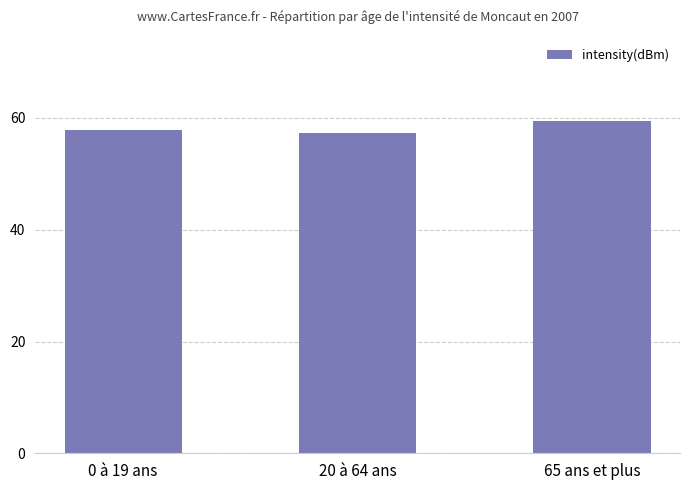

Reading right to left, what are all the values shown in this chart?

65 ans et plus=59.5	20 à 64 ans=57.3	0 à 19 ans=57.8